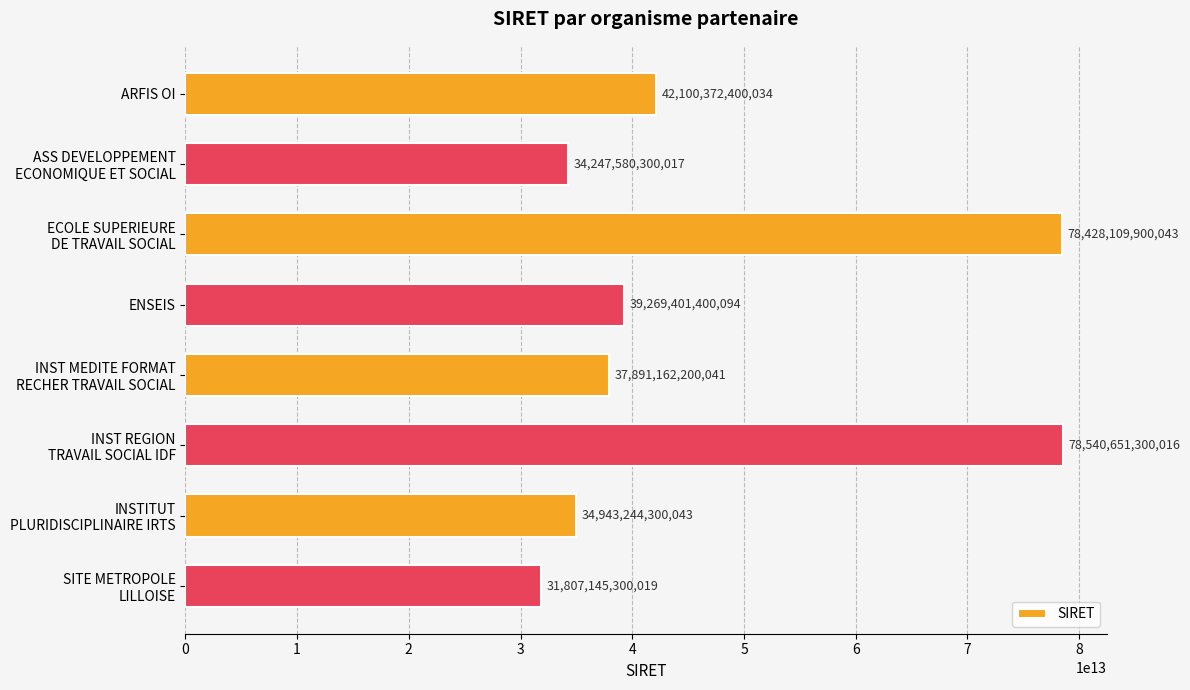

List the labels in order of value, smallest first.

SITE METROPOLE
LILLOISE, ASS DEVELOPPEMENT
ECONOMIQUE ET SOCIAL, INSTITUT
PLURIDISCIPLINAIRE IRTS, INST MEDITE FORMAT
RECHER TRAVAIL SOCIAL, ENSEIS, ARFIS OI, ECOLE SUPERIEURE
DE TRAVAIL SOCIAL, INST REGION
TRAVAIL SOCIAL IDF